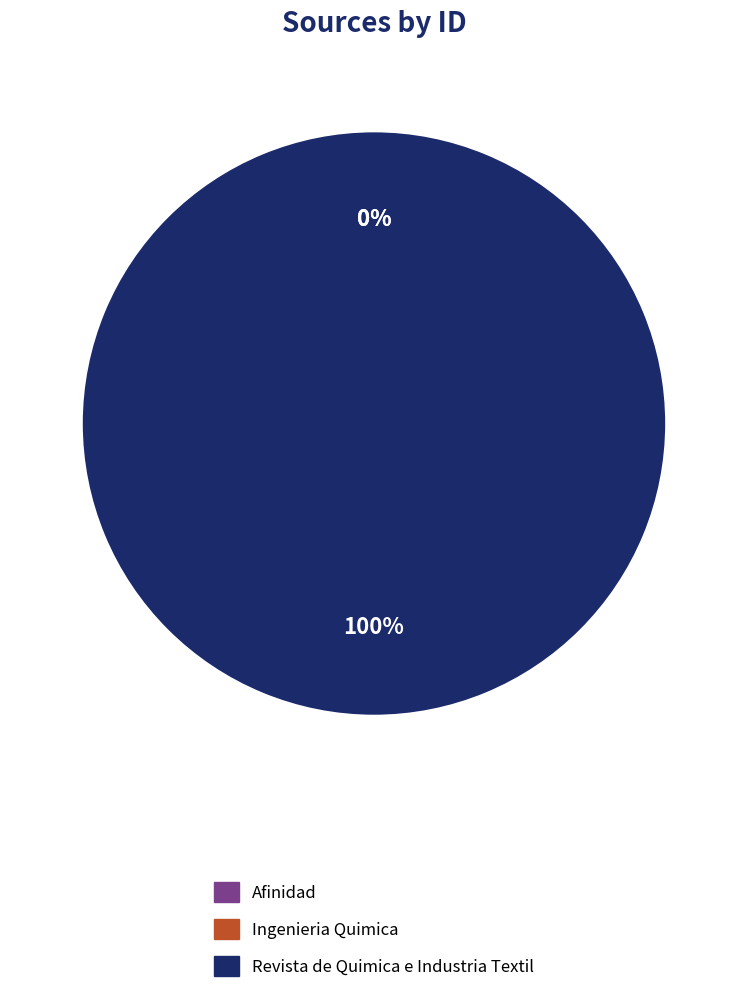

Which slice is the largest?

Revista de Quimica e Industria Textil